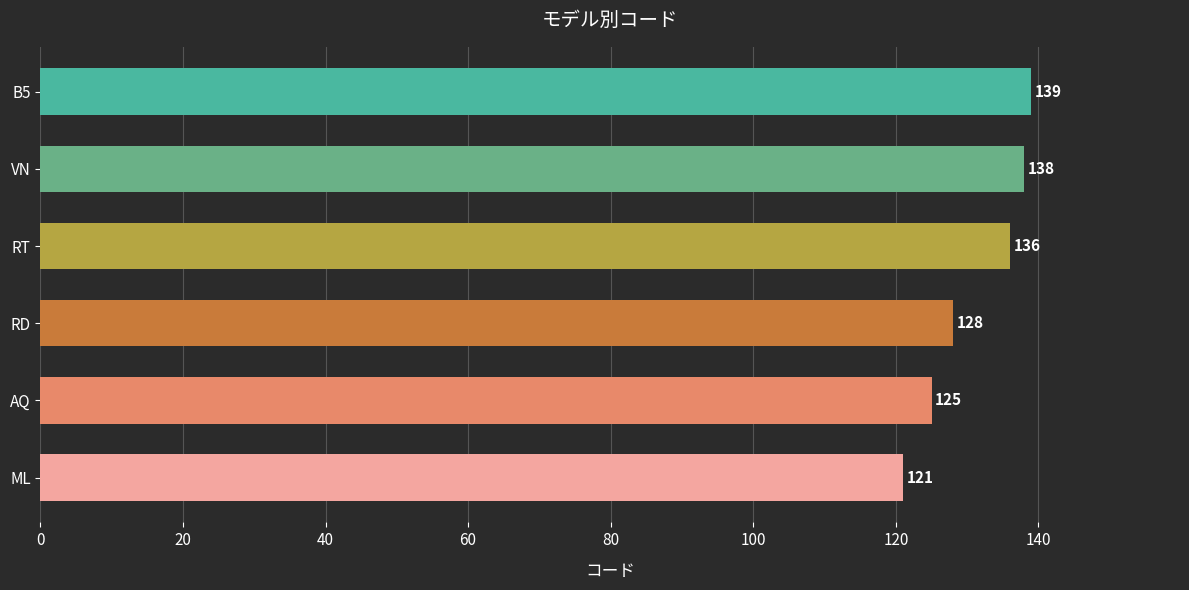

Which category has the highest value across all series?

B5